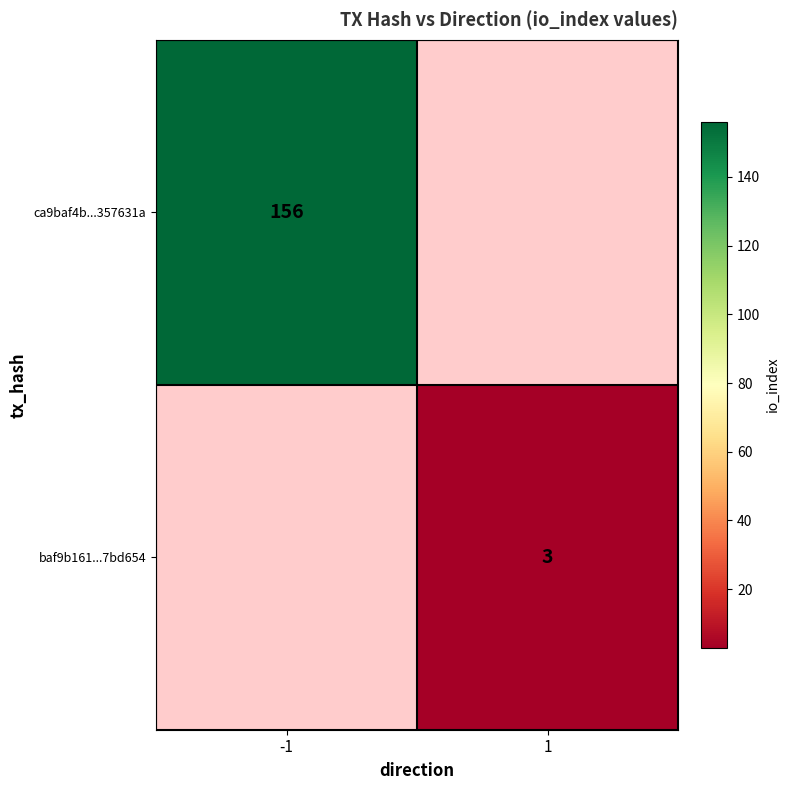

The value of ca9baf4b...357631a at -1 is 156. True or false?

True